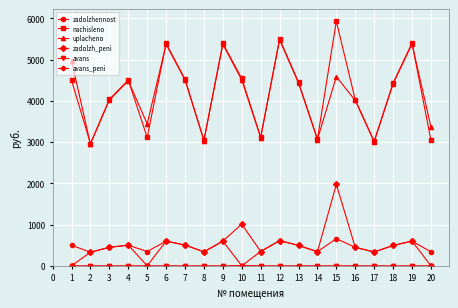

How many data points in zadolzhennost are less than 492?

10